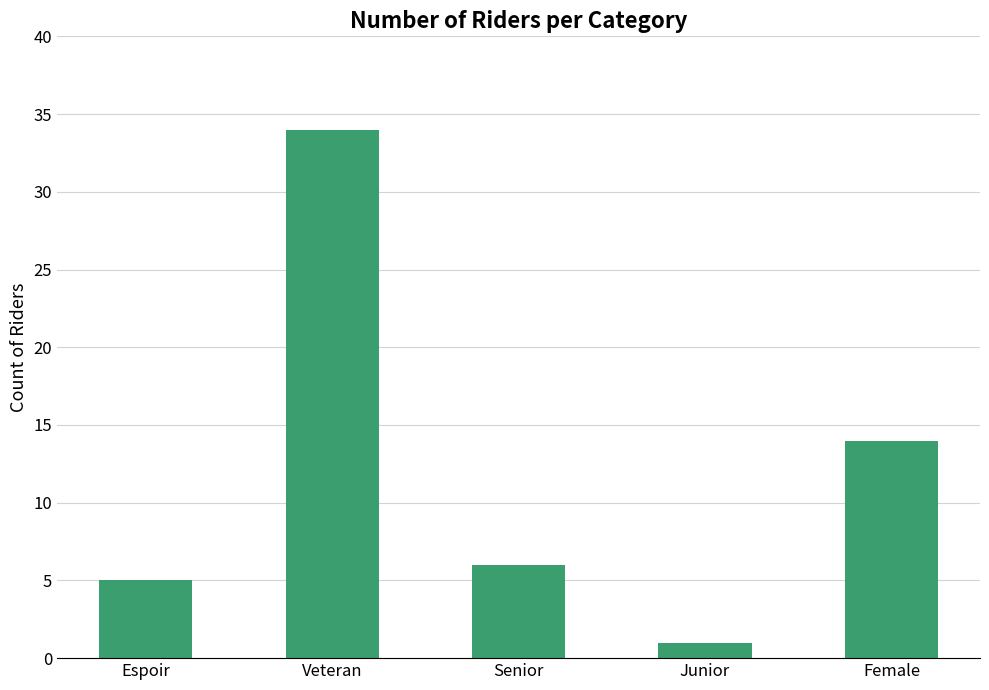

What value does the data have at Senior, to the nearest 5?

5